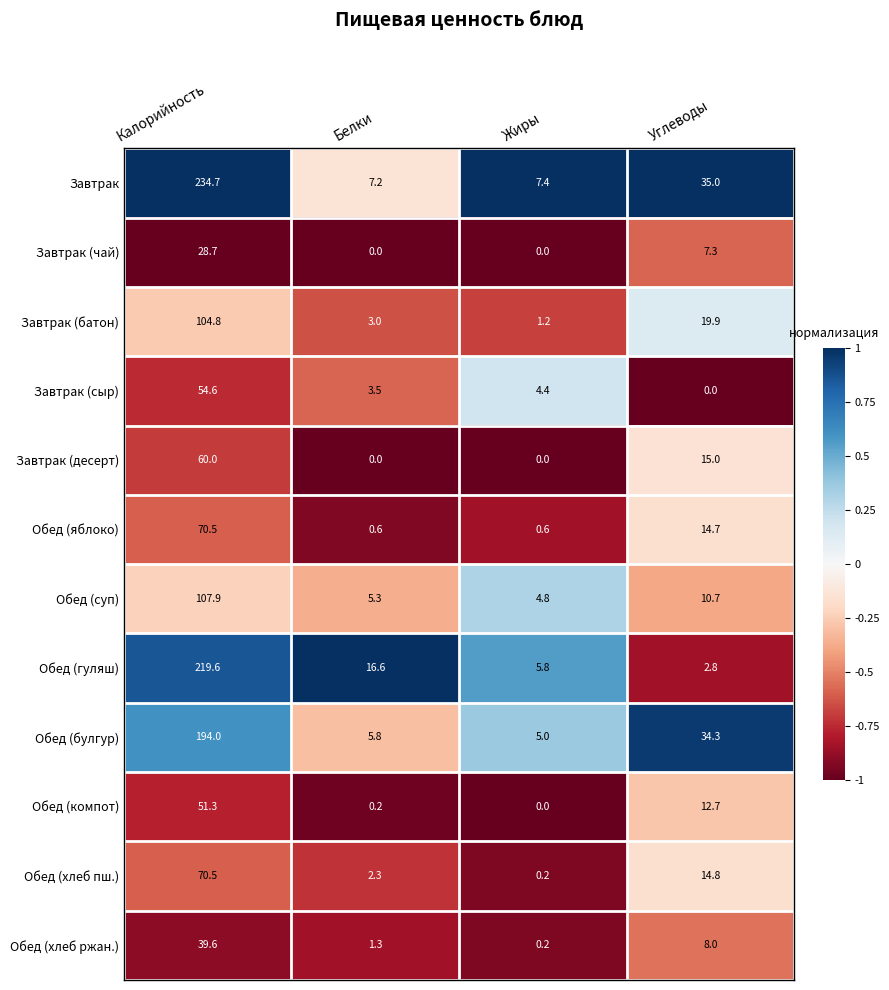

Is it true that Завтрак (сыр) equals 35.7 at Калорийность?

False